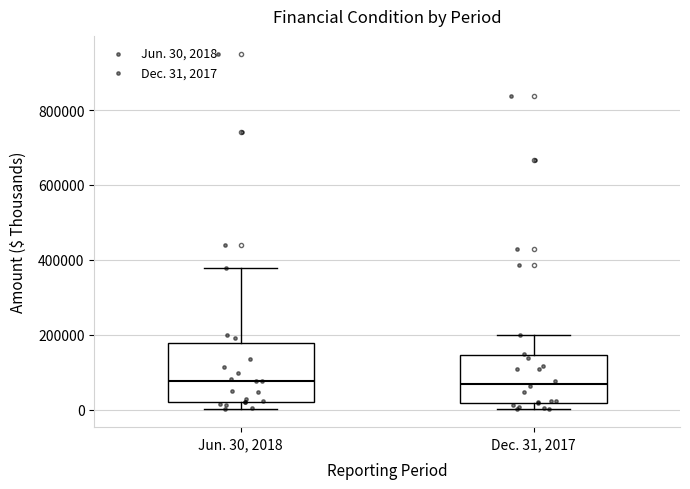

Reading left to right, read every box against the y-axis: the position of its median line, the range the box covers, and the ends of its whiskers. The values are not printed on the chart, so give them approximately, as read against the axis.

Jun. 30, 2018: median 80000, box 20000 to 180000, whiskers 0 to 380000
Dec. 31, 2017: median 60000, box 20000 to 140000, whiskers 0 to 200000